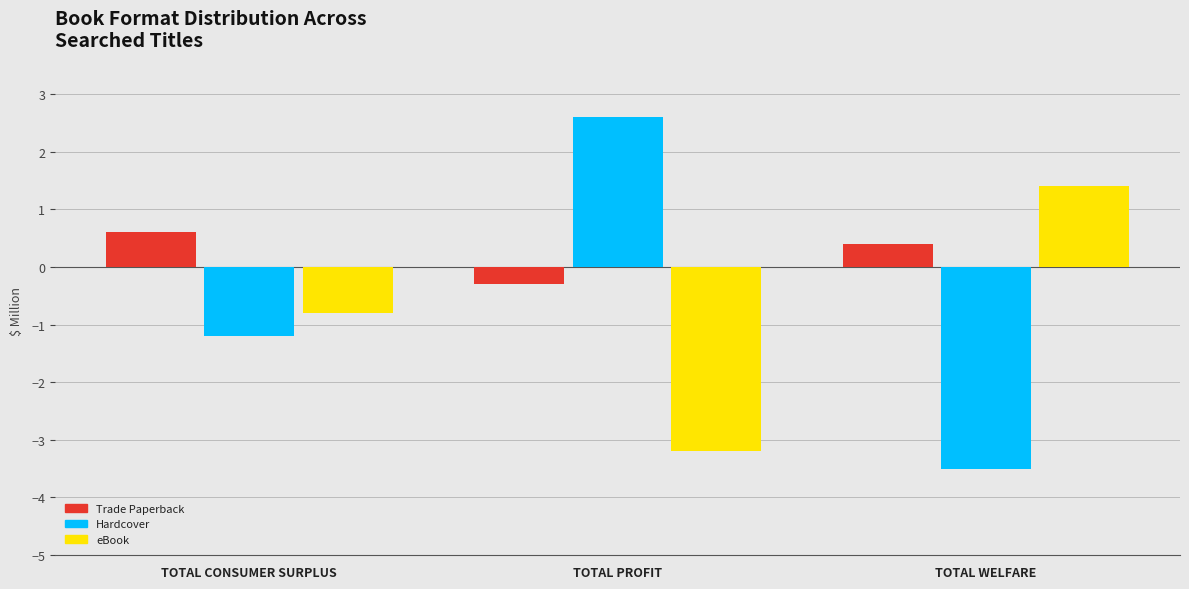

What position from the left is TOTAL CONSUMER SURPLUS?

1